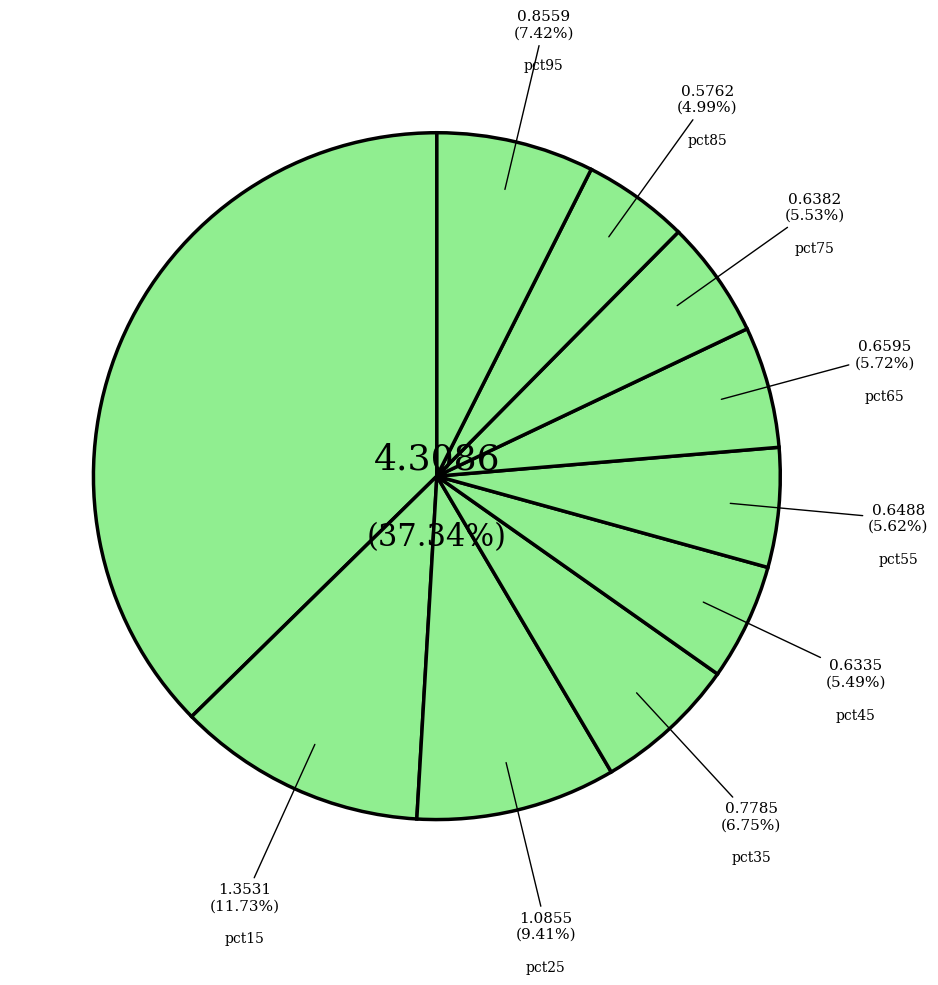

What is the total percentage of pct95 and pct85?

12.4%